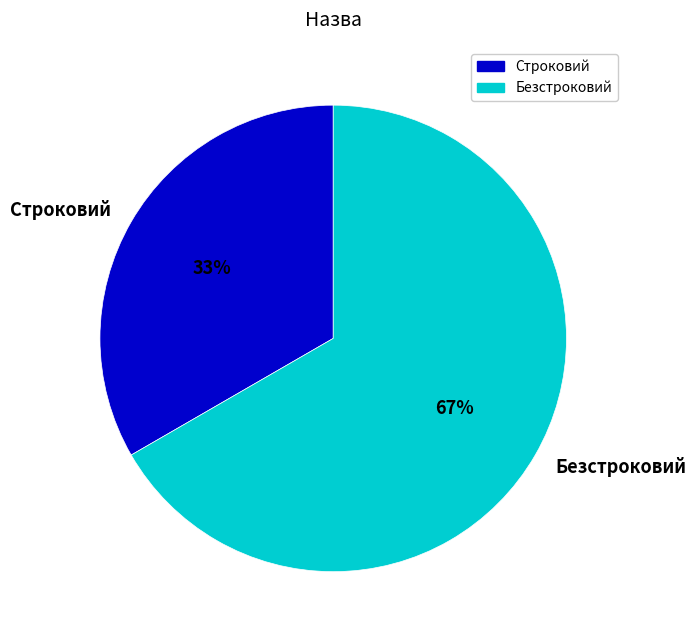

Which slice is the smallest?

Строковий